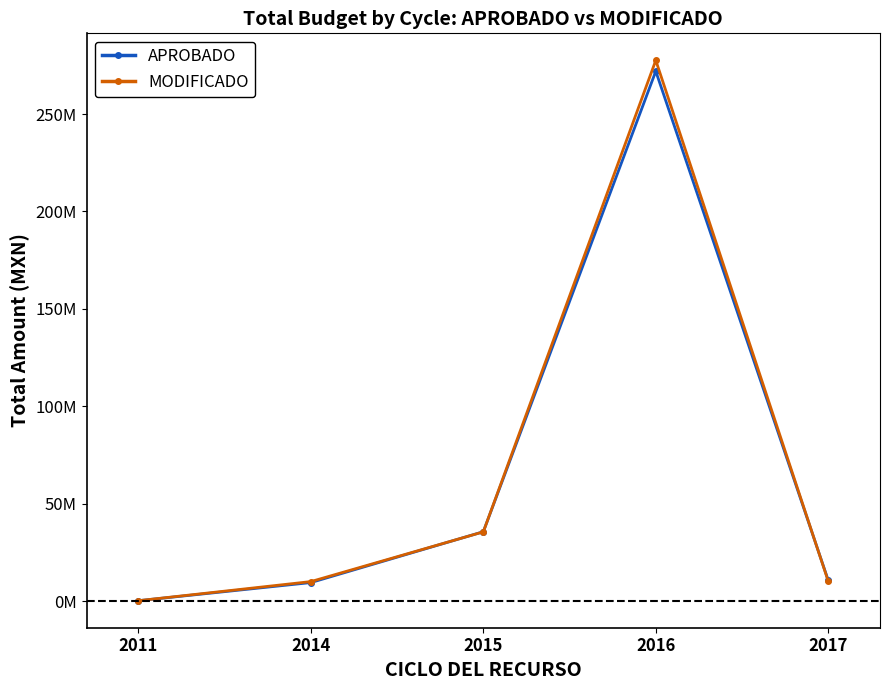

Is this an area chart (filled region under the line)?

No